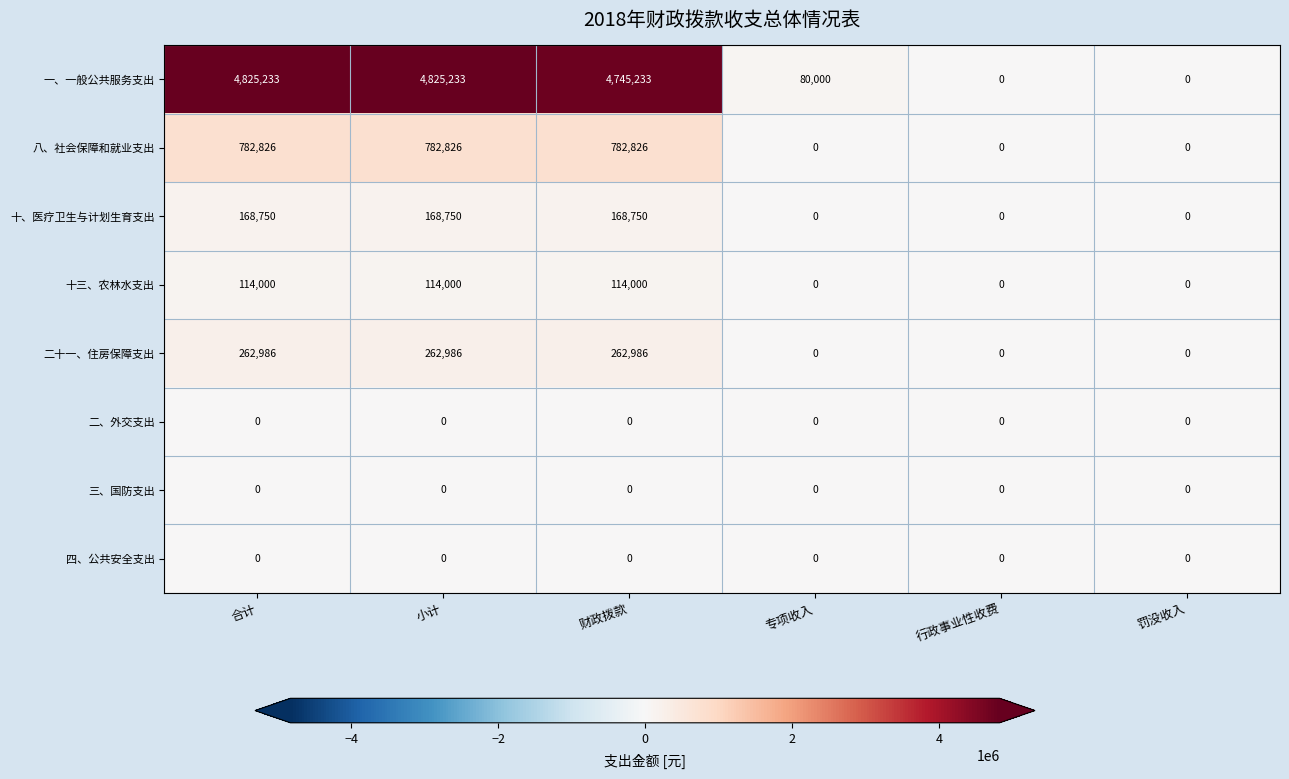

What is the greatest value displayed?

4825233